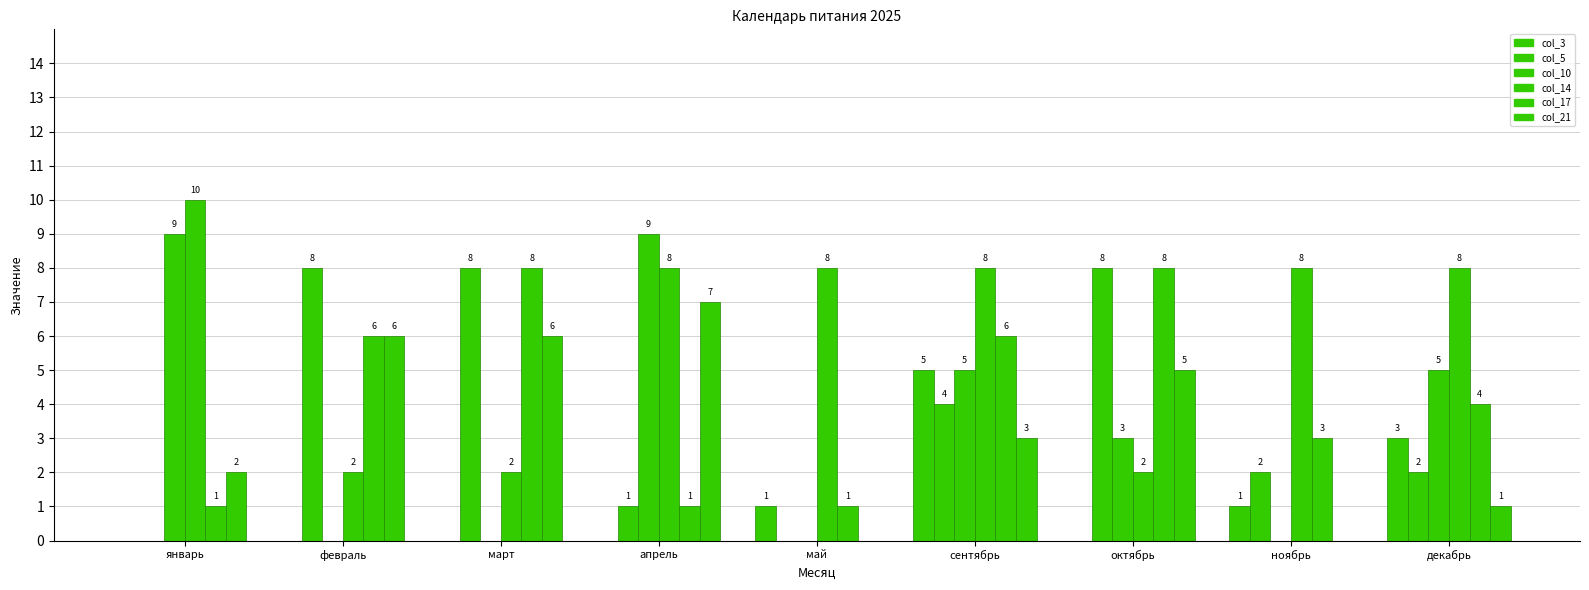

What is the total value across all series at ноябрь?

14